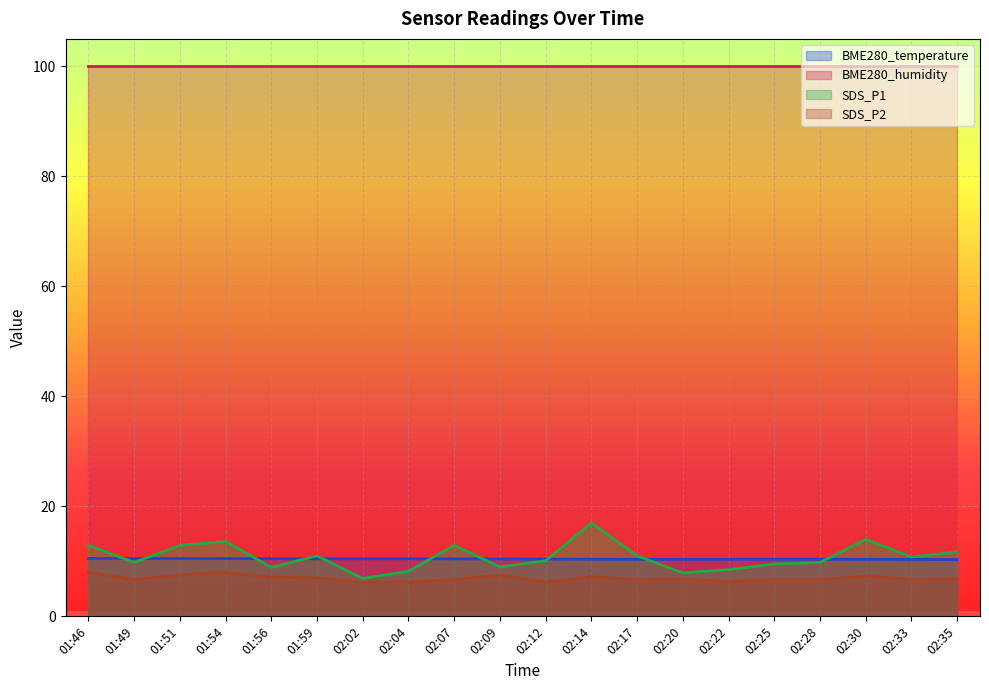

What is the difference between the SDS_P1 values at 02:14 and 02:20?

9.1